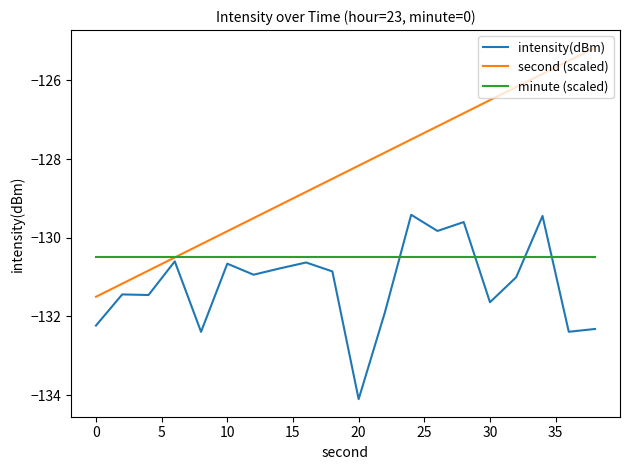

True or false: intensity(dBm) and minute (scaled) intersect in this chart.

True